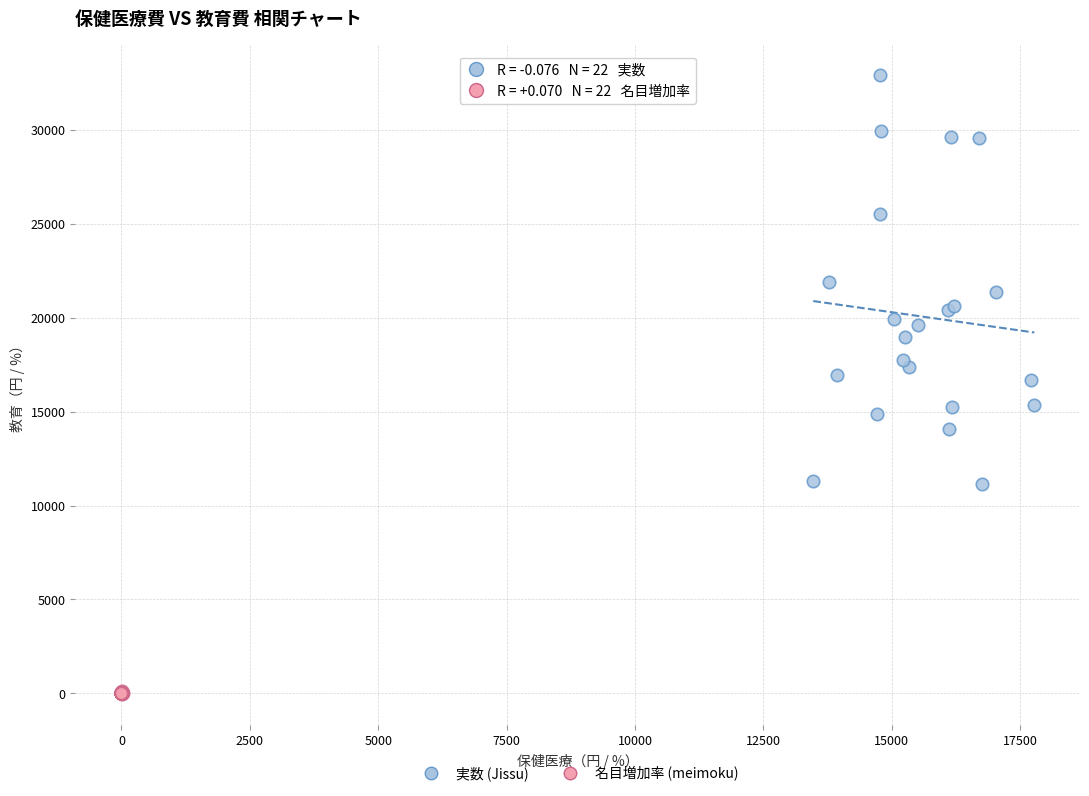

What are all the series names shown in the legend?

実数 (Jissu), 名目増加率 (meimoku)